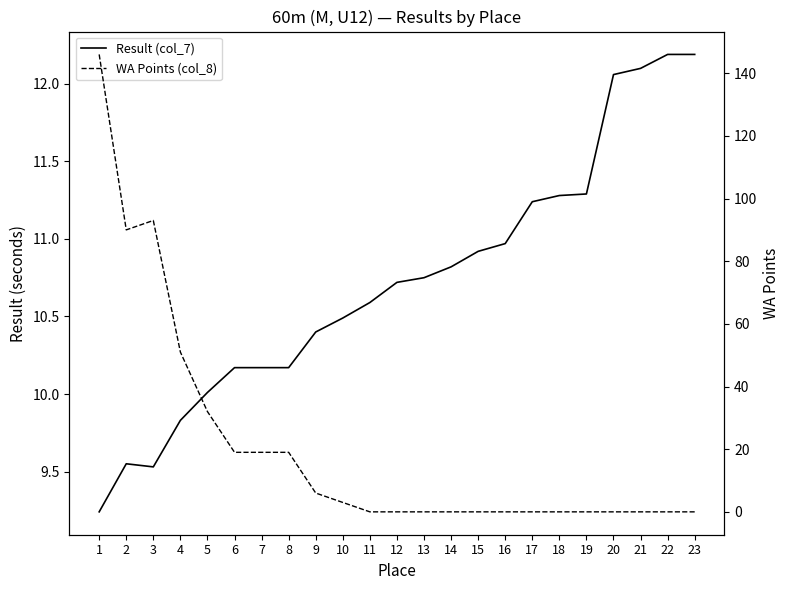

How many series are shown in this chart?

2